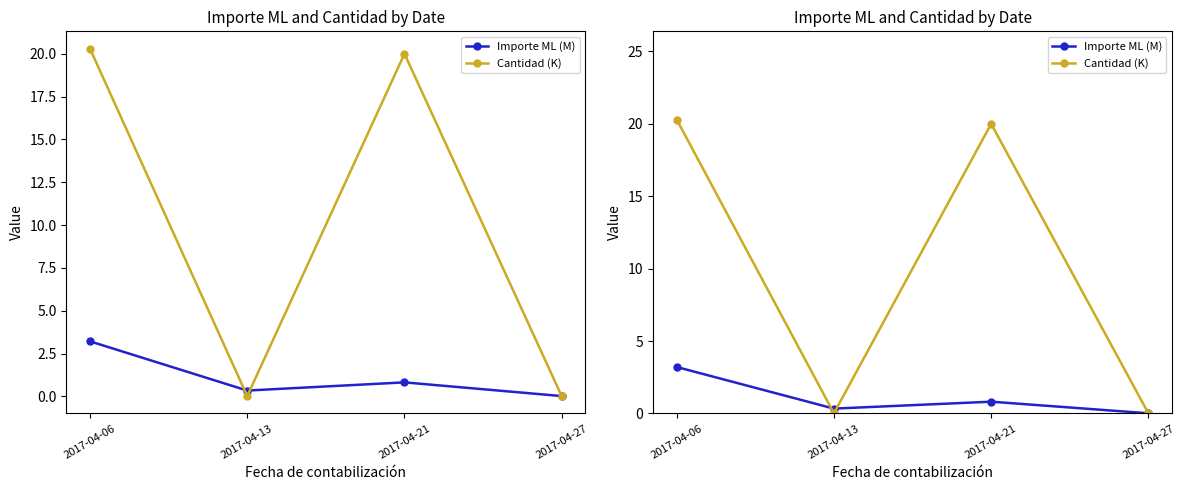

Which label corresponds to the largest value in the chart?

2017-04-06